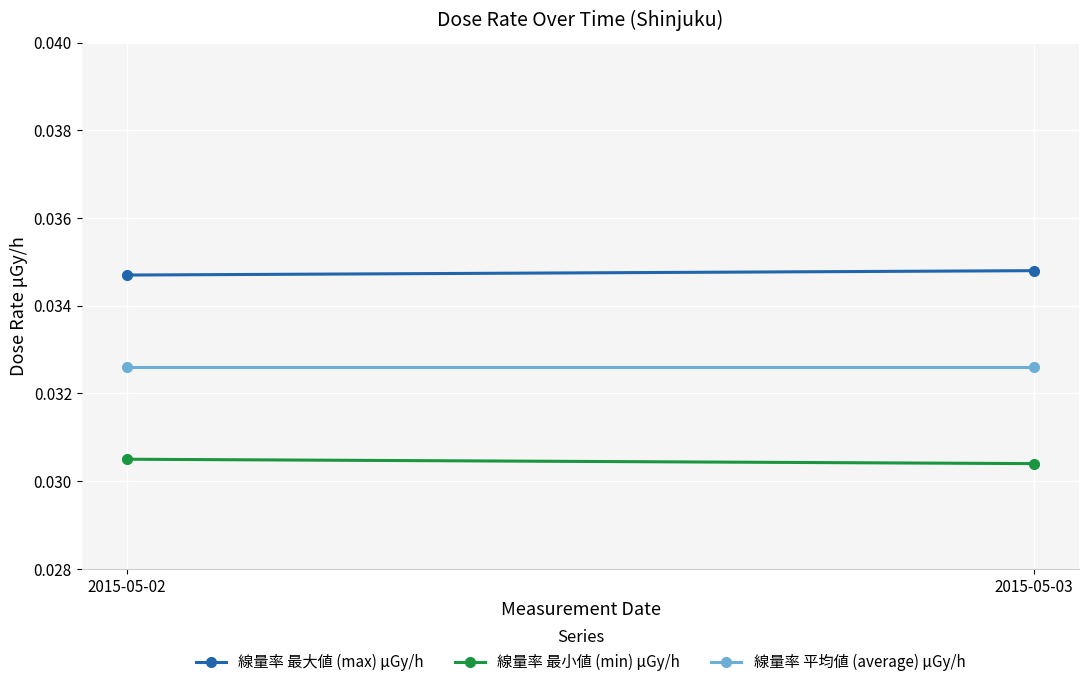

What is the sum of the 線量率 最小値 (min) μGy/h values at 2015-05-03 and 2015-05-02?

0.1